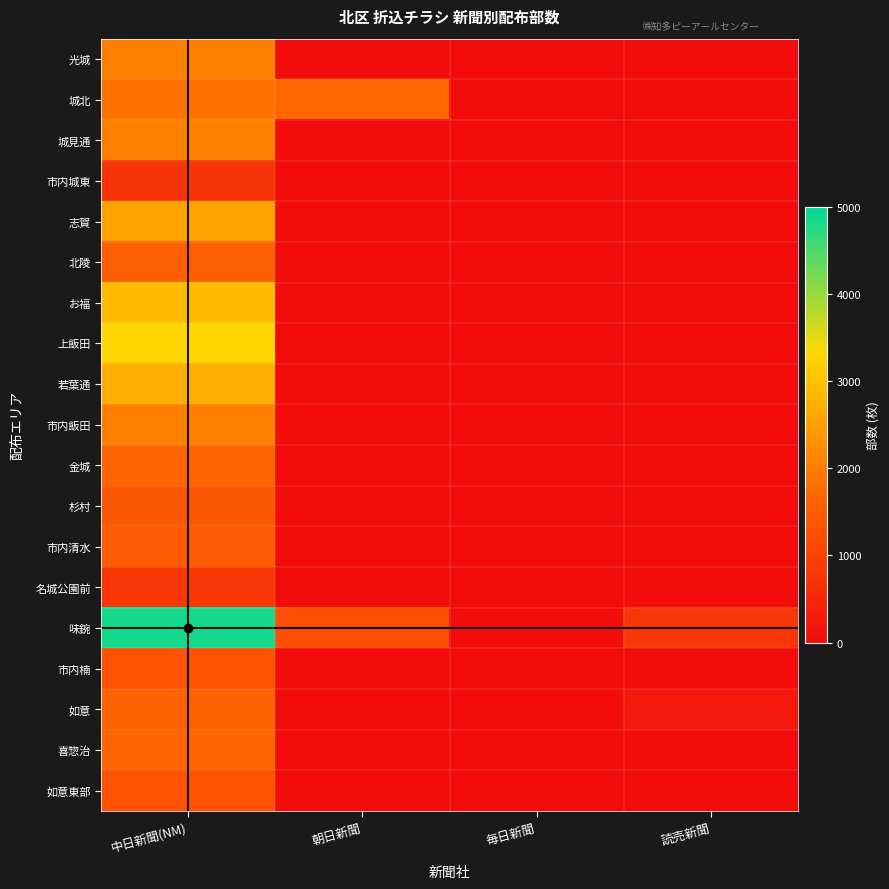

Which series has the largest total across all categories?

味鋺